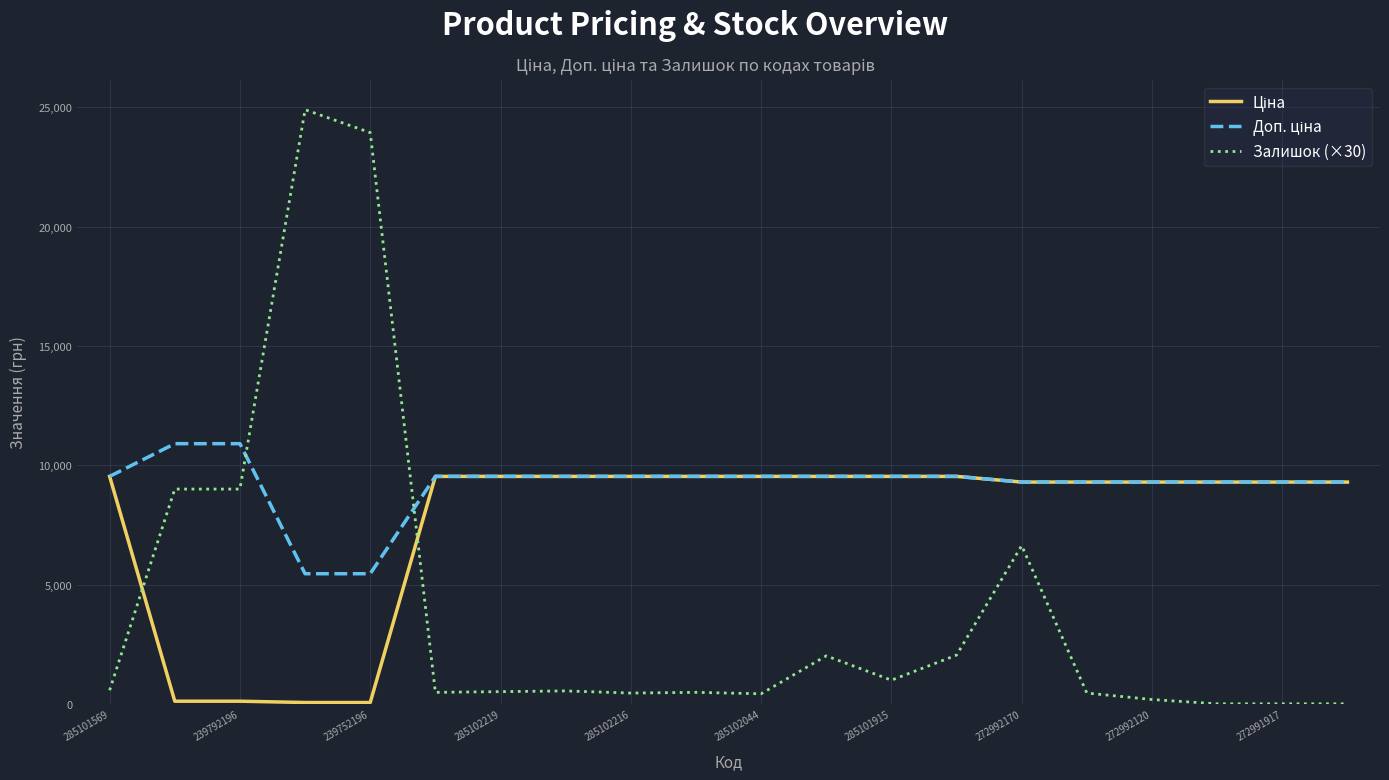

Which series has the largest range (max minus min)?

Залишок (×30)